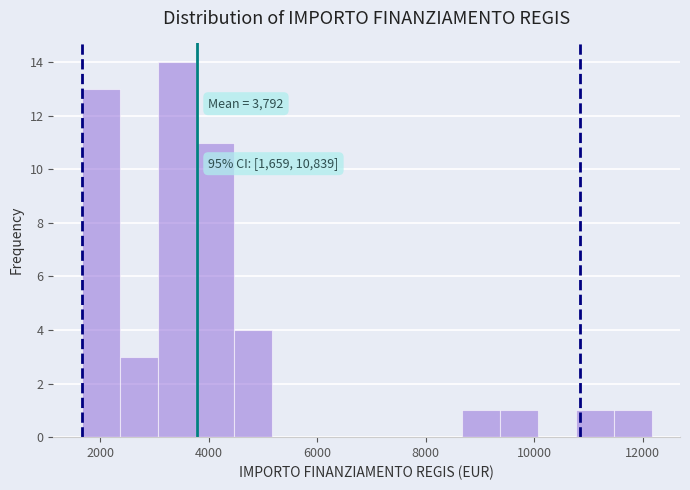

Around what value on the x-axis is the tallest bar? Give the approximate position of its centre, as read against the axis.

3400